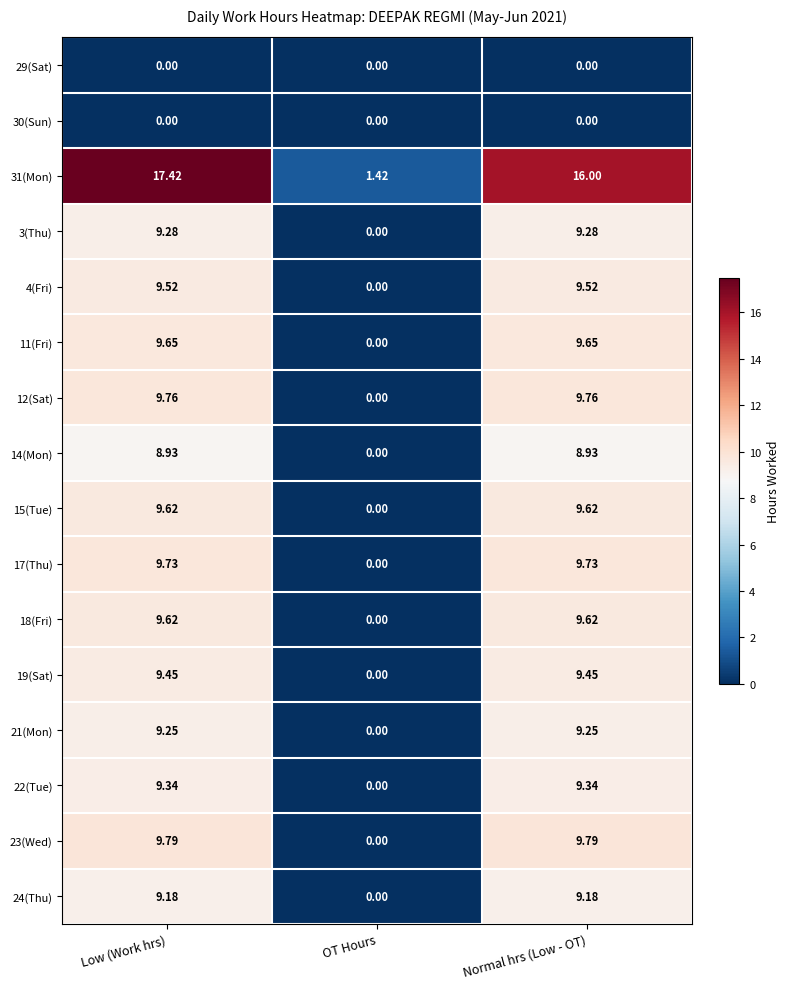

Between Low (Work hrs) and Normal hrs (Low - OT), which series saw the biggest shift?

31(Mon)